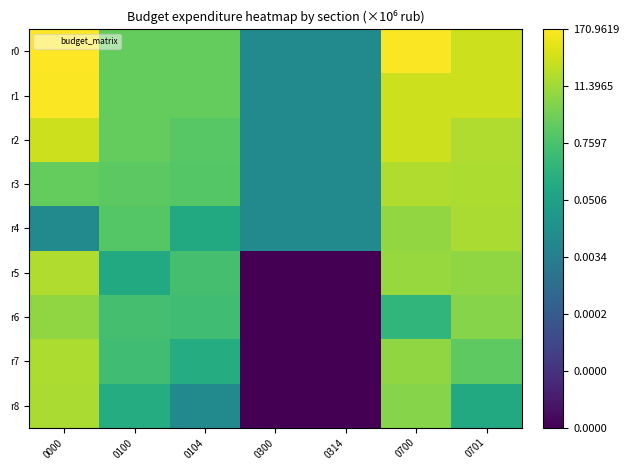

Reading right to left, list all the values displayed in this chart.

r0: 0701=17.5	0700=18.9	0314=9.1	0300=9.1	0104=14.4	0100=14.4	0000=19.0
r1: 0701=17.5	0700=17.5	0314=9.1	0300=9.1	0104=14.4	0100=14.4	0000=18.9
r2: 0701=16.7	0700=17.5	0314=9.1	0300=9.1	0104=14.0	0100=14.4	0000=17.5
r3: 0701=16.6	0700=16.7	0314=9.1	0300=9.1	0104=13.9	0100=14.2	0000=14.4
r4: 0701=16.6	0700=15.9	0314=9.1	0300=9.1	0104=11.5	0100=13.9	0000=9.1
r5: 0701=15.8	0700=16.0	0314=0.0	0300=0.0	0104=13.4	0100=11.5	0000=16.7
r6: 0701=15.5	0700=12.5	0314=0.0	0300=0.0	0104=13.2	0100=13.4	0000=15.8
r7: 0701=14.2	0700=15.8	0314=0.0	0300=0.0	0104=11.8	0100=13.2	0000=16.6
r8: 0701=11.5	0700=15.5	0314=0.0	0300=0.0	0104=9.1	0100=11.8	0000=16.6